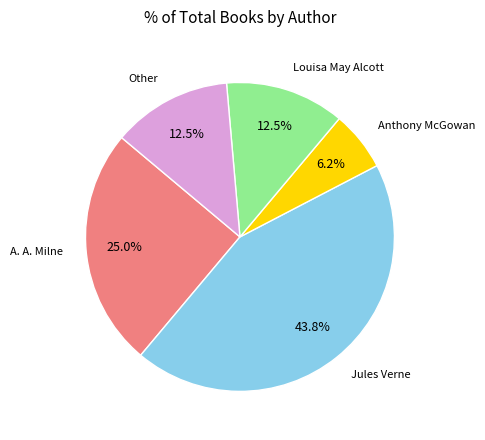

Is there a majority slice in this chart?

No